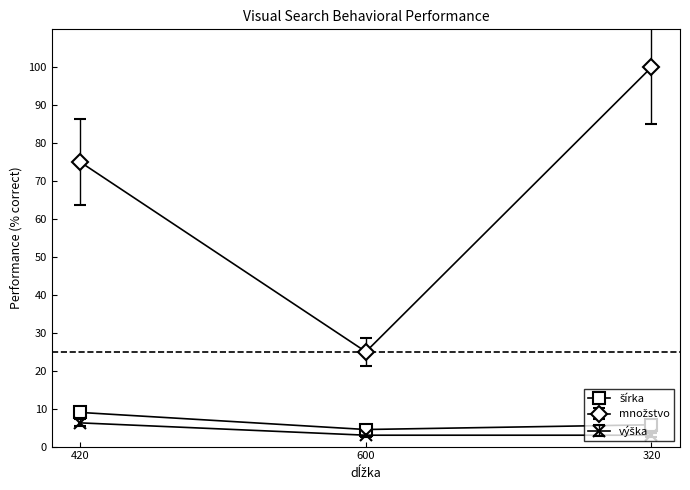

At which category does the chart reach its peak across all series?

320